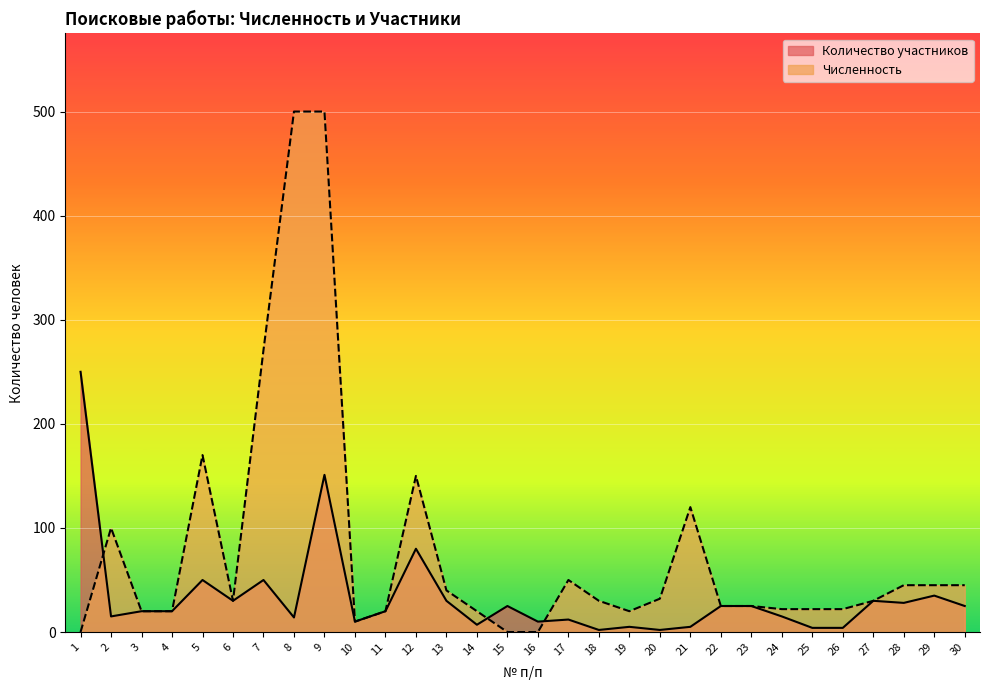

How many intersections are there between Количество участников and Численность?

3